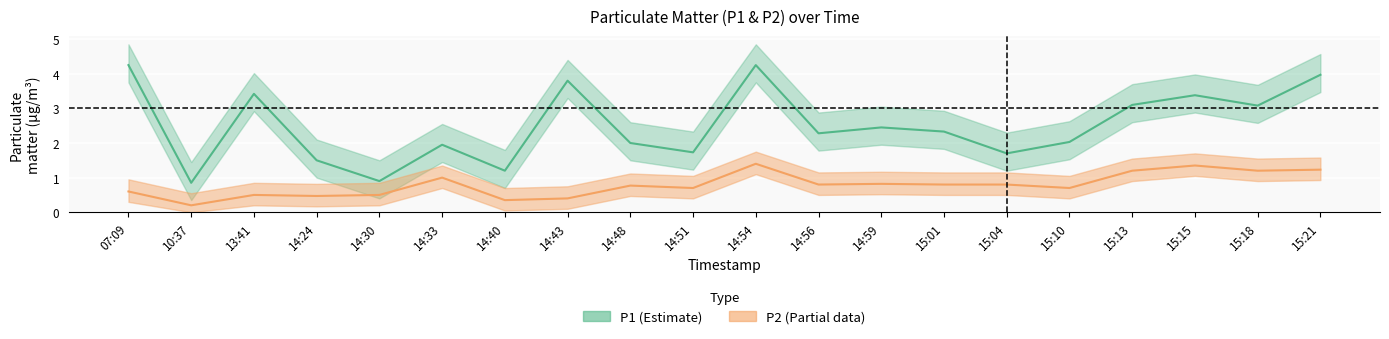

At which category does P2 reach its first local peak?

13:41